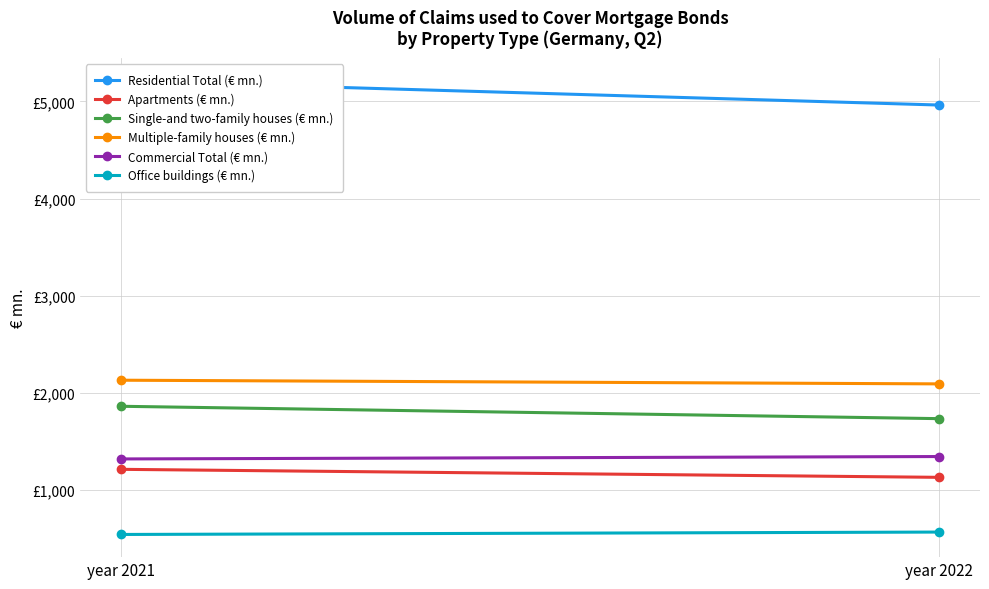

True or false: Commercial Total (€ mn.) has a value of 2063.2 at year 2022.

False